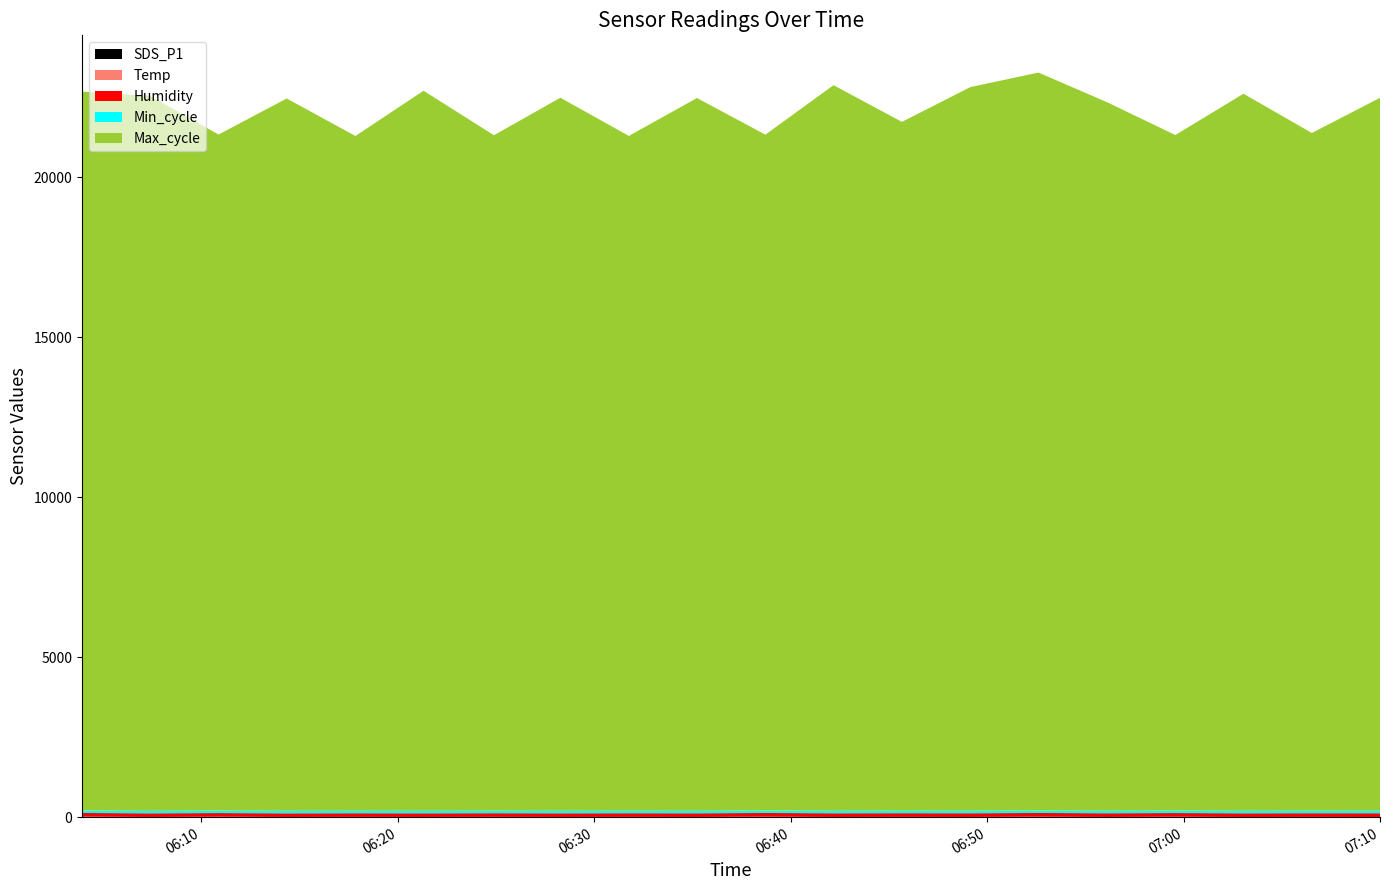

Reading left to right, transcribe all the data shown in this chart.

Temp: 2021/12/02 06:03:56=5.7	2021/12/02 06:07:24=5.8	2021/12/02 06:10:53=5.9	2021/12/02 06:14:21=5.9	2021/12/02 06:17:51=5.9	2021/12/02 06:21:19=6.0	2021/12/02 06:24:54=5.9	2021/12/02 06:28:17=5.8	2021/12/02 06:31:46=5.9	2021/12/02 06:35:14=5.8	2021/12/02 06:38:43=5.9	2021/12/02 06:42:11=5.8	2021/12/02 06:45:40=5.9	2021/12/02 06:49:09=5.9	2021/12/02 06:52:37=5.9	2021/12/02 06:56:06=5.9	2021/12/02 06:59:35=5.6	2021/12/02 07:03:03=5.4	2021/12/02 07:06:32=5.4	2021/12/02 07:10:00=5.4
Humidity: 2021/12/02 06:03:56=115.3	2021/12/02 06:07:24=115.5	2021/12/02 06:10:53=115.5	2021/12/02 06:14:21=115.4	2021/12/02 06:17:51=115.5	2021/12/02 06:21:19=115.7	2021/12/02 06:24:54=115.7	2021/12/02 06:28:17=116.1	2021/12/02 06:31:46=116.3	2021/12/02 06:35:14=116.4	2021/12/02 06:38:43=116.7	2021/12/02 06:42:11=116.9	2021/12/02 06:45:40=117.1	2021/12/02 06:49:09=117.1	2021/12/02 06:52:37=117.2	2021/12/02 06:56:06=117.2	2021/12/02 06:59:35=116.4	2021/12/02 07:03:03=116.5	2021/12/02 07:06:32=117.0	2021/12/02 07:10:00=117.6
Min_cycle: 2021/12/02 06:03:56=76.0	2021/12/02 06:07:24=76.0	2021/12/02 06:10:53=76.0	2021/12/02 06:14:21=76.0	2021/12/02 06:17:51=76.0	2021/12/02 06:21:19=76.0	2021/12/02 06:24:54=76.0	2021/12/02 06:28:17=76.0	2021/12/02 06:31:46=76.0	2021/12/02 06:35:14=76.0	2021/12/02 06:38:43=76.0	2021/12/02 06:42:11=76.0	2021/12/02 06:45:40=76.0	2021/12/02 06:49:09=76.0	2021/12/02 06:52:37=76.0	2021/12/02 06:56:06=76.0	2021/12/02 06:59:35=76.0	2021/12/02 07:03:03=76.0	2021/12/02 07:06:32=76.0	2021/12/02 07:10:00=76.0
Max_cycle: 2021/12/02 06:03:56=22478.0	2021/12/02 06:07:24=22352.0	2021/12/02 06:10:53=21136.0	2021/12/02 06:14:21=22270.0	2021/12/02 06:17:51=21096.0	2021/12/02 06:21:19=22512.0	2021/12/02 06:24:54=21118.0	2021/12/02 06:28:17=22294.0	2021/12/02 06:31:46=21097.0	2021/12/02 06:35:14=22284.0	2021/12/02 06:38:43=21130.0	2021/12/02 06:42:11=22685.0	2021/12/02 06:45:40=21535.0	2021/12/02 06:49:09=22625.0	2021/12/02 06:52:37=23071.0	2021/12/02 06:56:06=22154.0	2021/12/02 06:59:35=21120.0	2021/12/02 07:03:03=22418.0	2021/12/02 07:06:32=21189.0	2021/12/02 07:10:00=22290.0
SDS_P1: 2021/12/02 06:03:56=9.9	2021/12/02 06:07:24=0.0	2021/12/02 06:10:53=7.0	2021/12/02 06:14:21=0.0	2021/12/02 06:17:51=1.9	2021/12/02 06:21:19=0.0	2021/12/02 06:24:54=2.8	2021/12/02 06:28:17=0.0	2021/12/02 06:31:46=1.6	2021/12/02 06:35:14=0.0	2021/12/02 06:38:43=8.2	2021/12/02 06:42:11=0.0	2021/12/02 06:45:40=1.8	2021/12/02 06:49:09=0.0	2021/12/02 06:52:37=7.8	2021/12/02 06:56:06=0.0	2021/12/02 06:59:35=6.8	2021/12/02 07:03:03=0.0	2021/12/02 07:06:32=1.9	2021/12/02 07:10:00=0.0